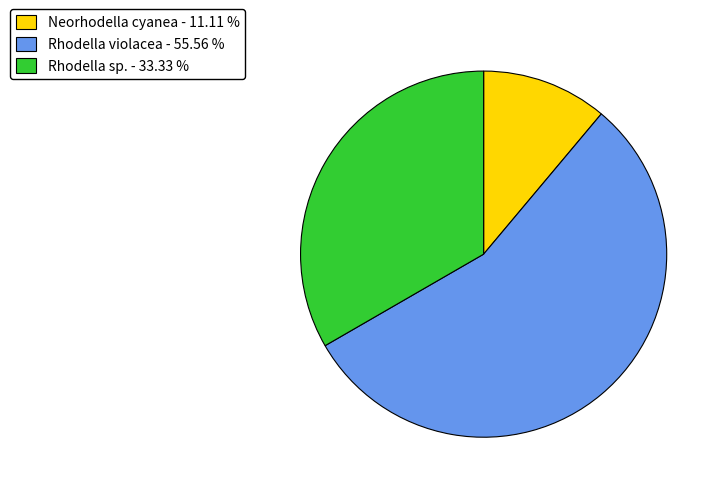

Does any single category account for the majority?

Yes